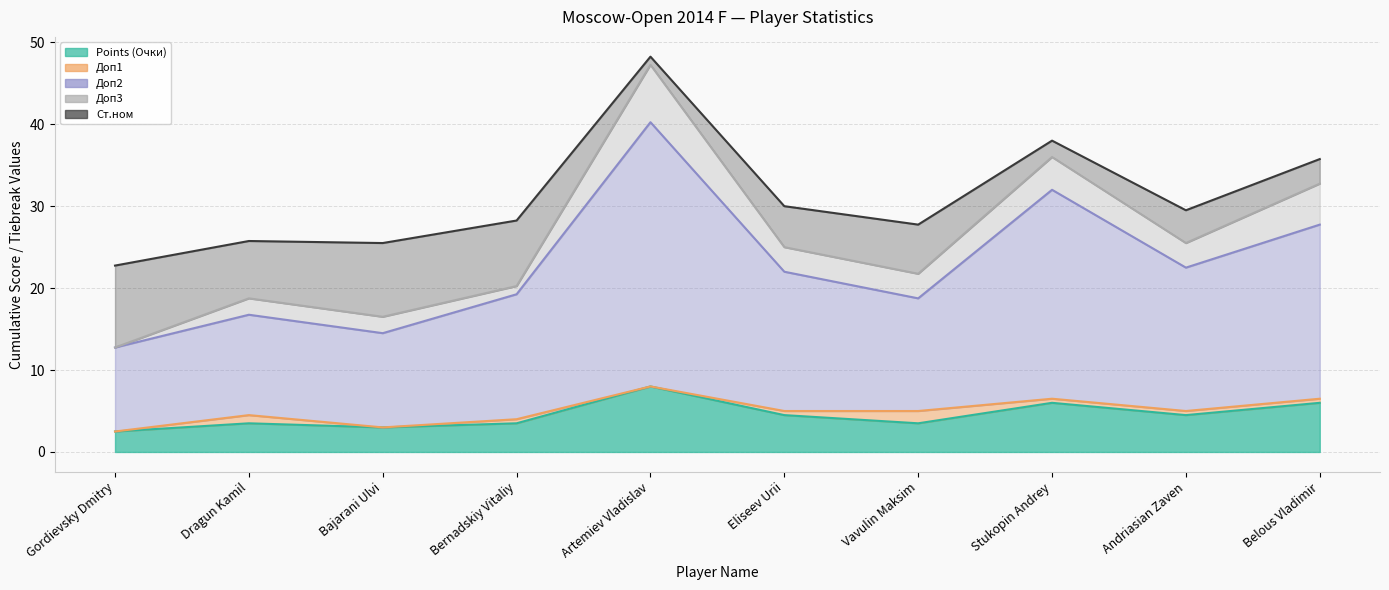

Reading right to left, what are all the values shown in this chart?

Points (Очки): 6.0	4.5	6.0	3.5	4.5	8.0	3.5	3.0	3.5	2.5
Доп1: 0.5	0.5	0.5	1.5	0.5	0.0	0.5	0.0	1.0	0.0
Доп2: 21.2	17.5	25.5	13.8	17.0	32.2	15.2	11.5	12.2	10.2
Доп3: 5.0	3.0	4.0	3.0	3.0	7.0	1.0	2.0	2.0	0.0
Ст.ном: 3.0	4.0	2.0	6.0	5.0	1.0	8.0	9.0	7.0	10.0